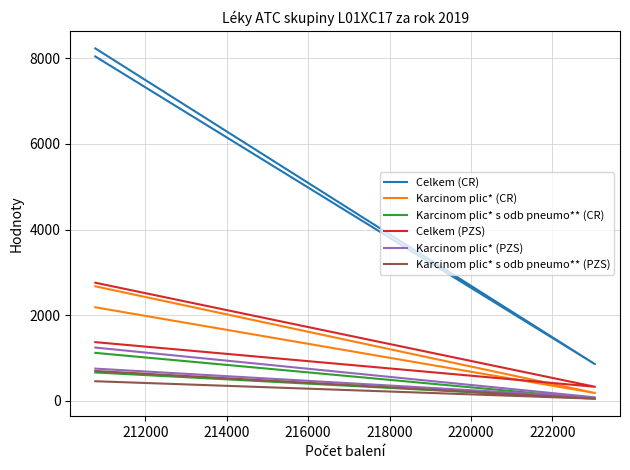

The value of Celkem (CR) at 210000 is 4623.1. True or false?

False